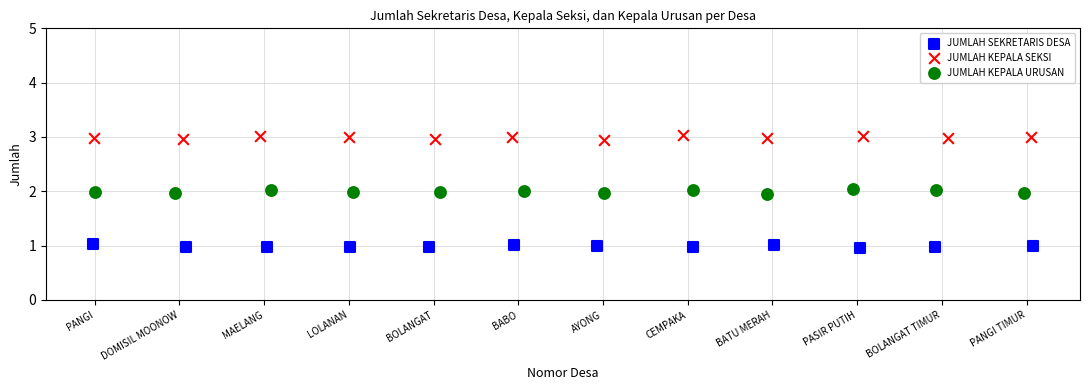

Which series reaches the maximum Y coordinate?

JUMLAH KEPALA SEKSI